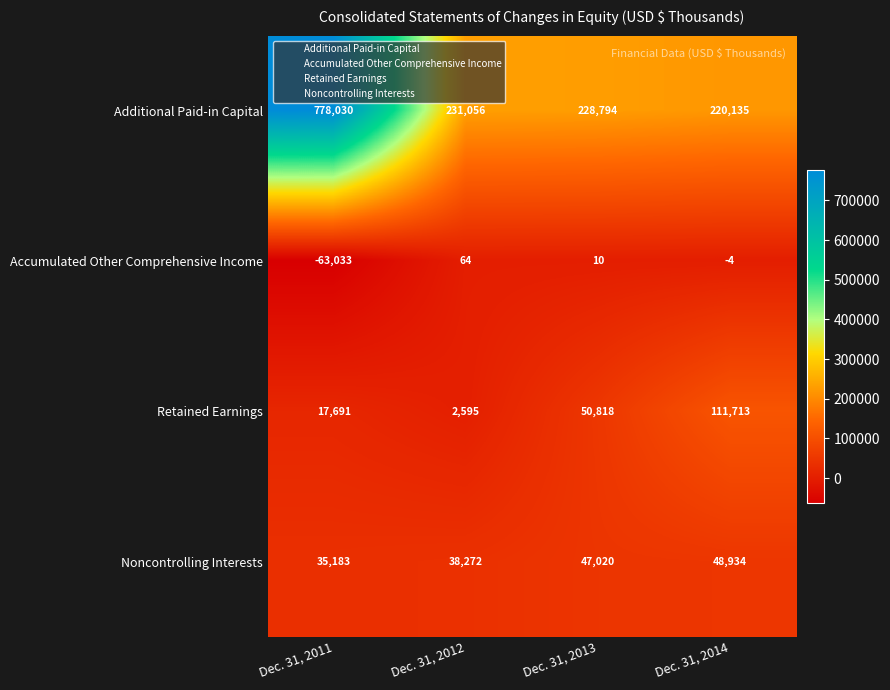

Which category has the lowest value in the Additional Paid-in Capital series?

Dec. 31, 2014